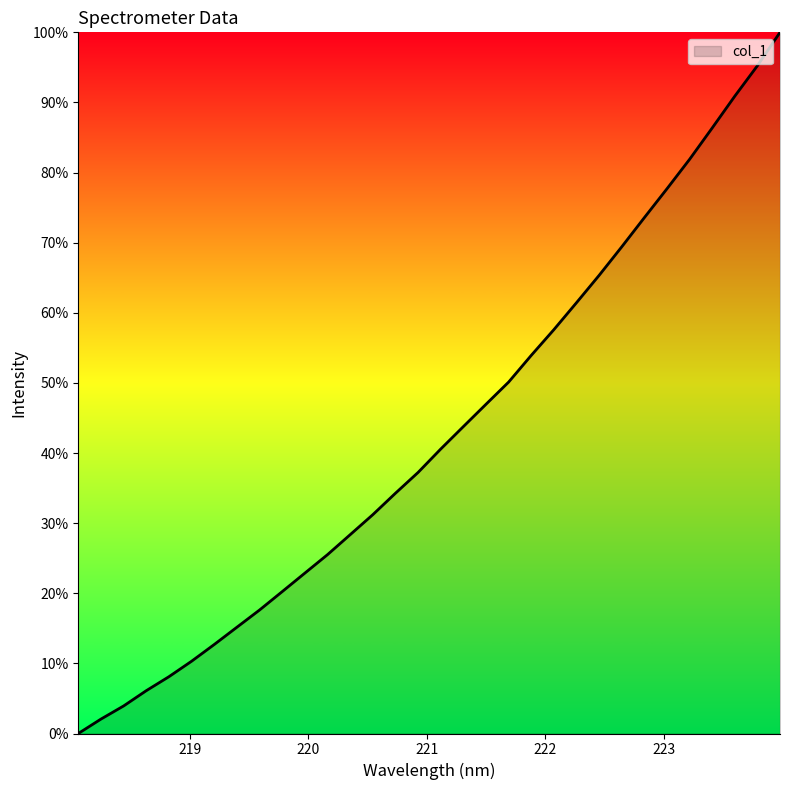

What is the difference between the maximum and minimum values?

100.0